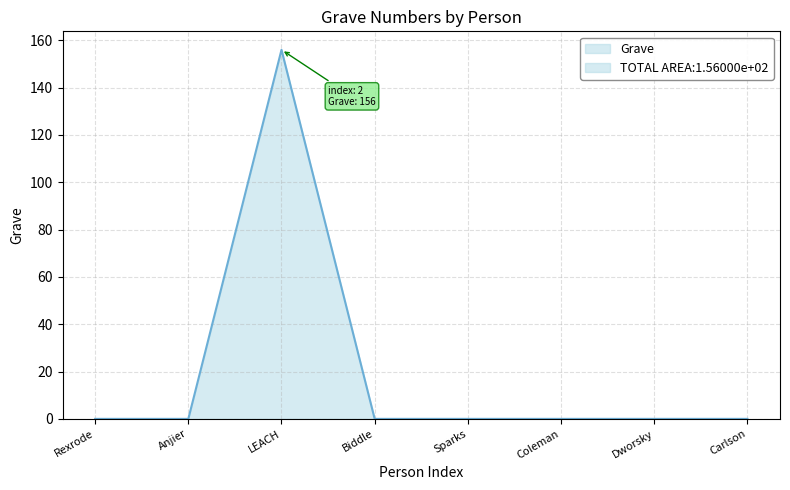

Reading right to left, what are all the values shown in this chart?

Carlson=0	Dworsky=0	Coleman=0	Sparks=0	Biddle=0	LEACH=156	Anjier=0	Rexrode=0